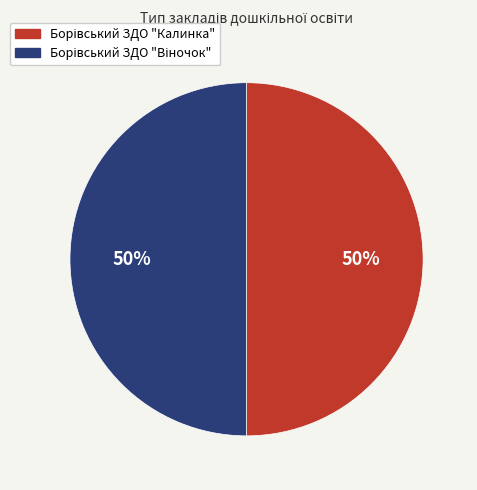

To the nearest percent, what is the average slice percentage?

50%